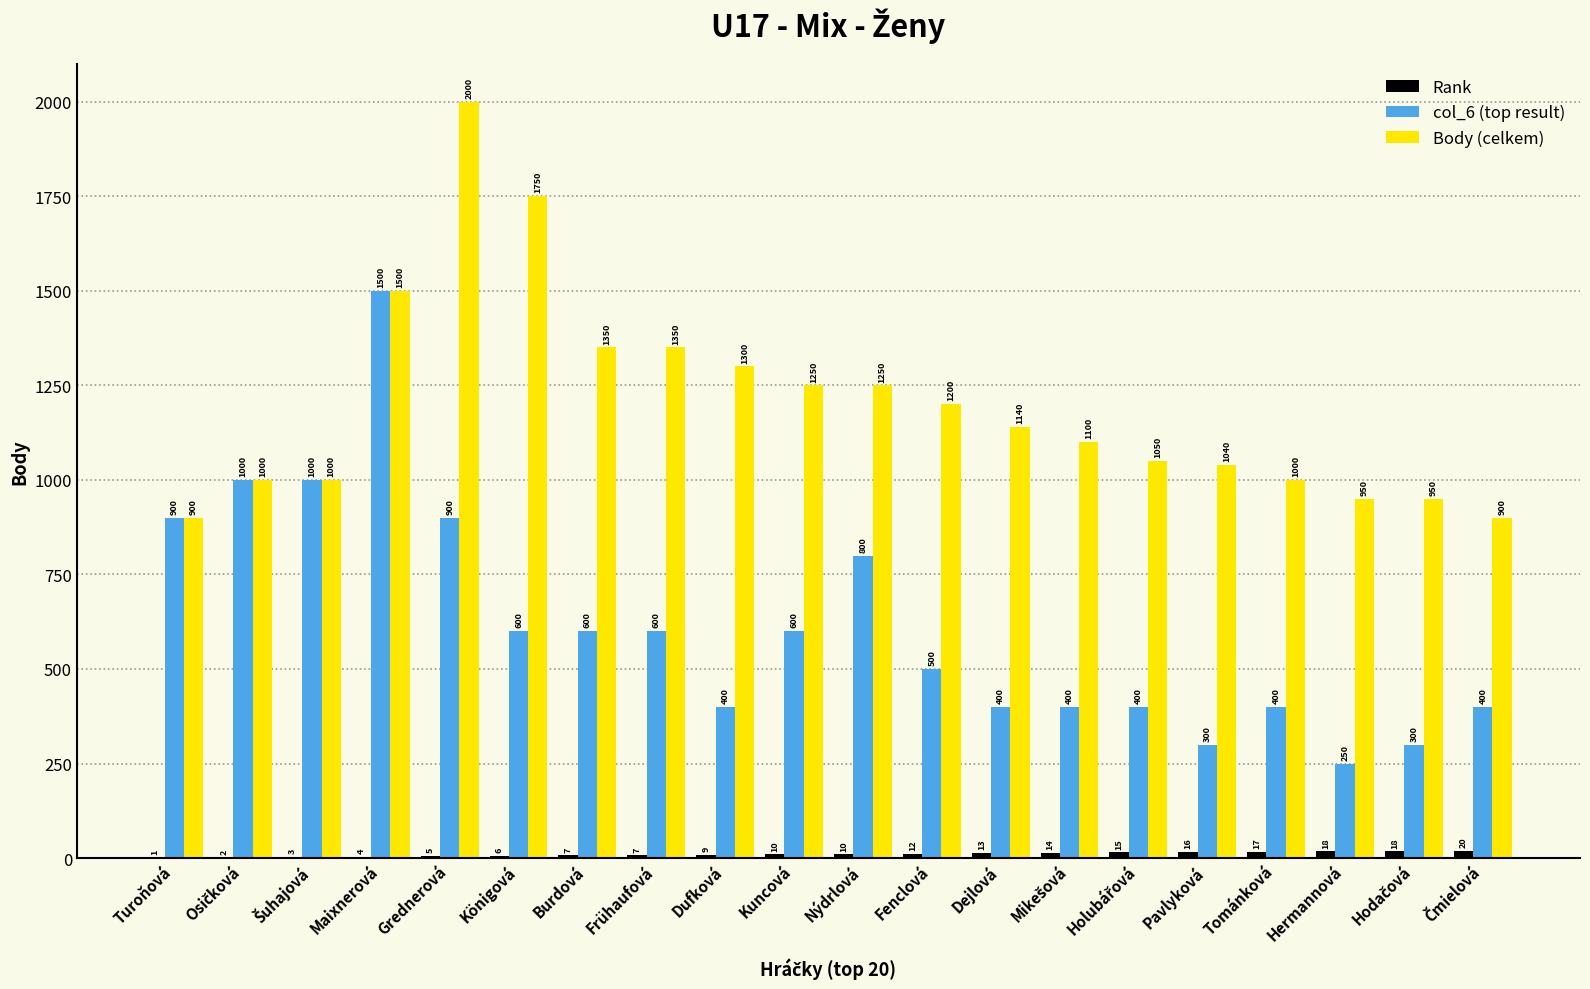

At which label does col_6 (top result) first exceed 600?

Turoňová